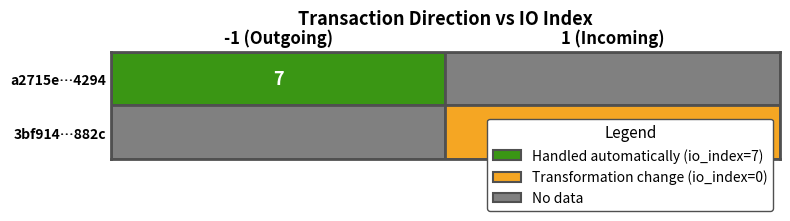

How many distinct data groups are displayed?

2